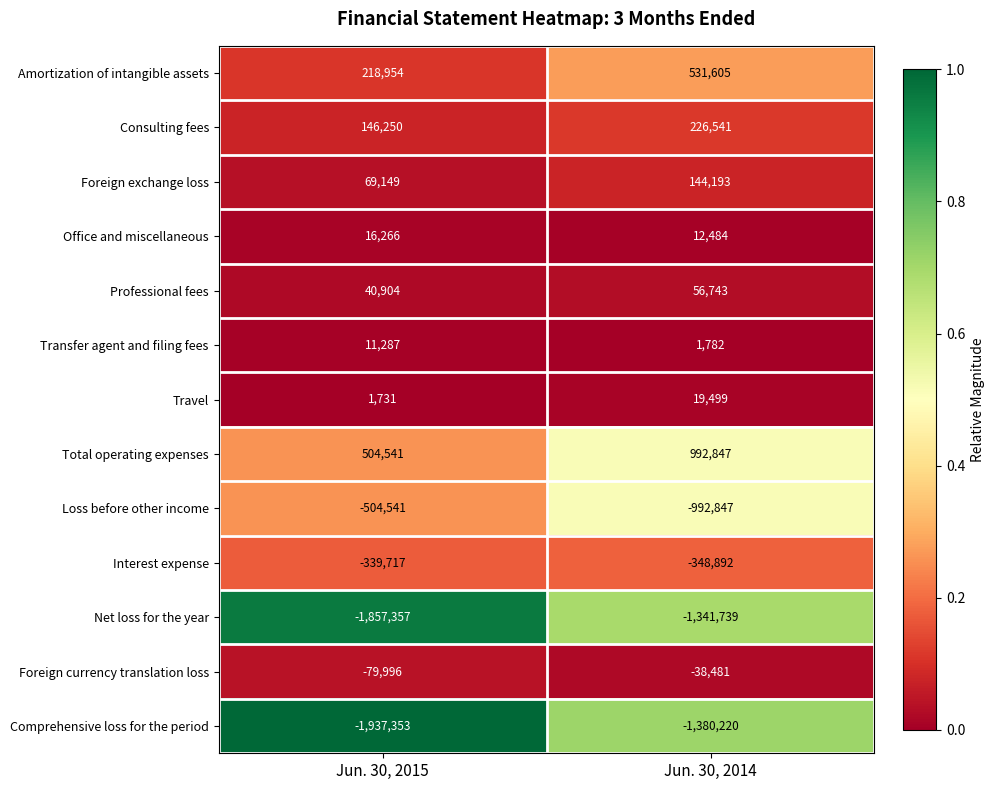

Which series has the largest range (max minus min)?

Comprehensive loss for the period